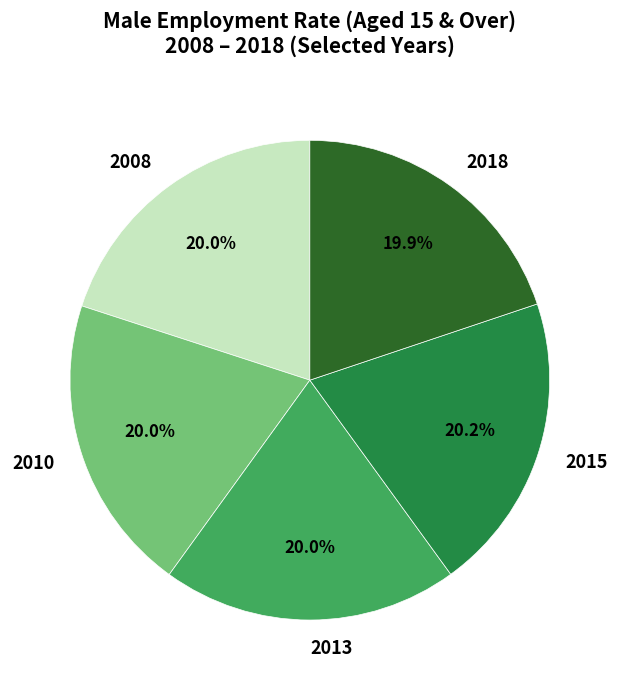

Combined, do 2013 and 2018 account for over 50%?

No